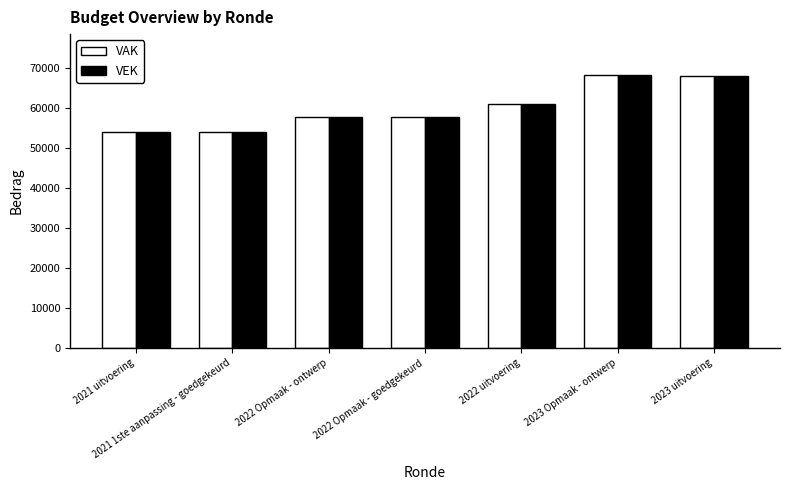

What is the sum of all VAK values?

420041